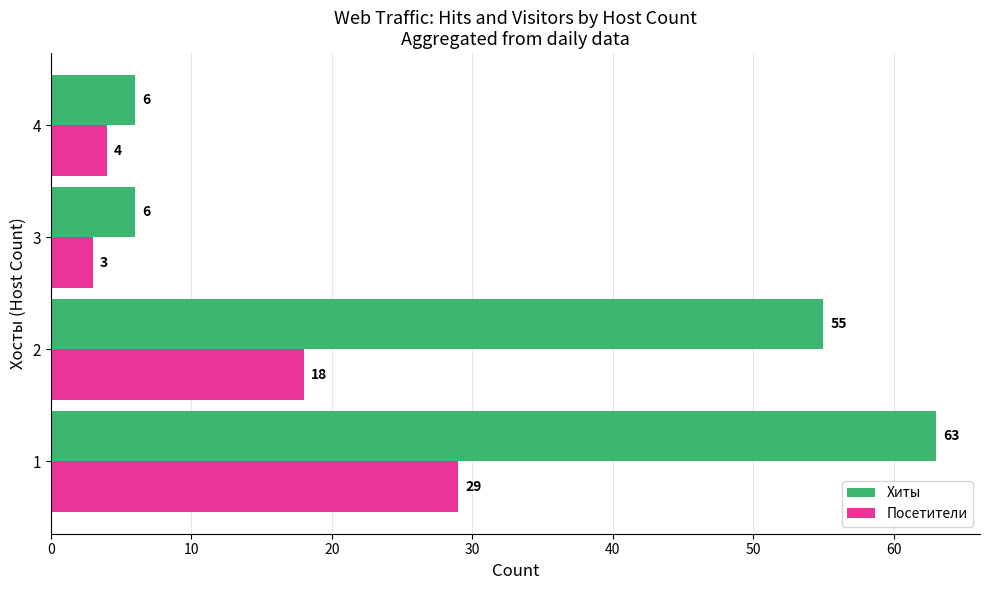

List the series in order of their peak value, lowest first.

Посетители, Хиты